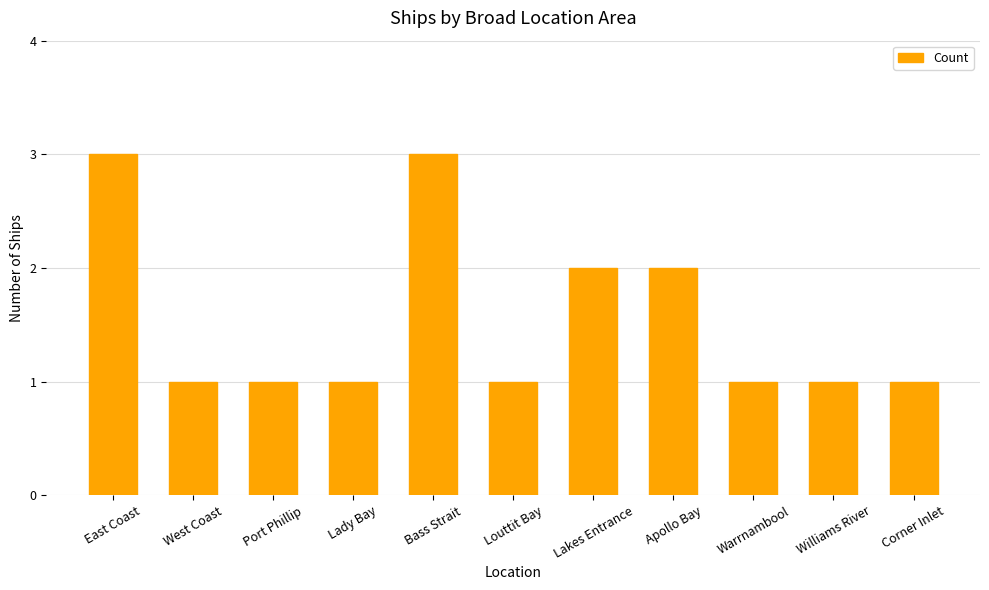

What is the maximum value shown in the chart?

3